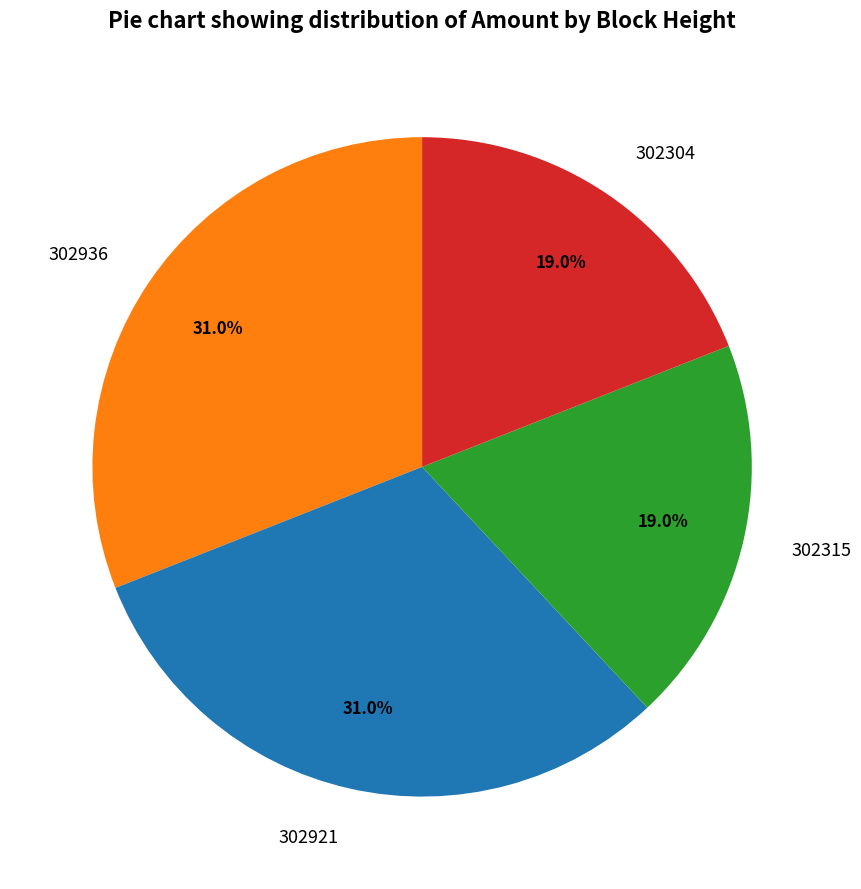

Count the number of slices in the pie.

4